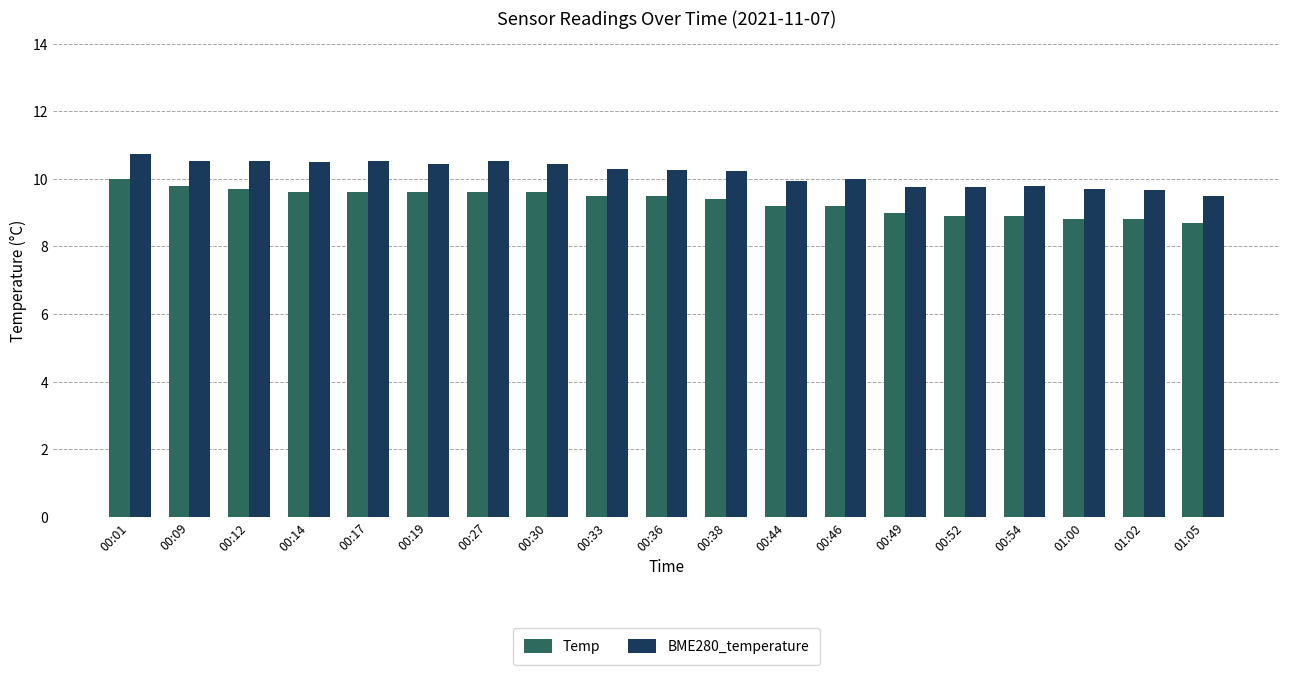

What is the minimum value for BME280_temperature?

9.5